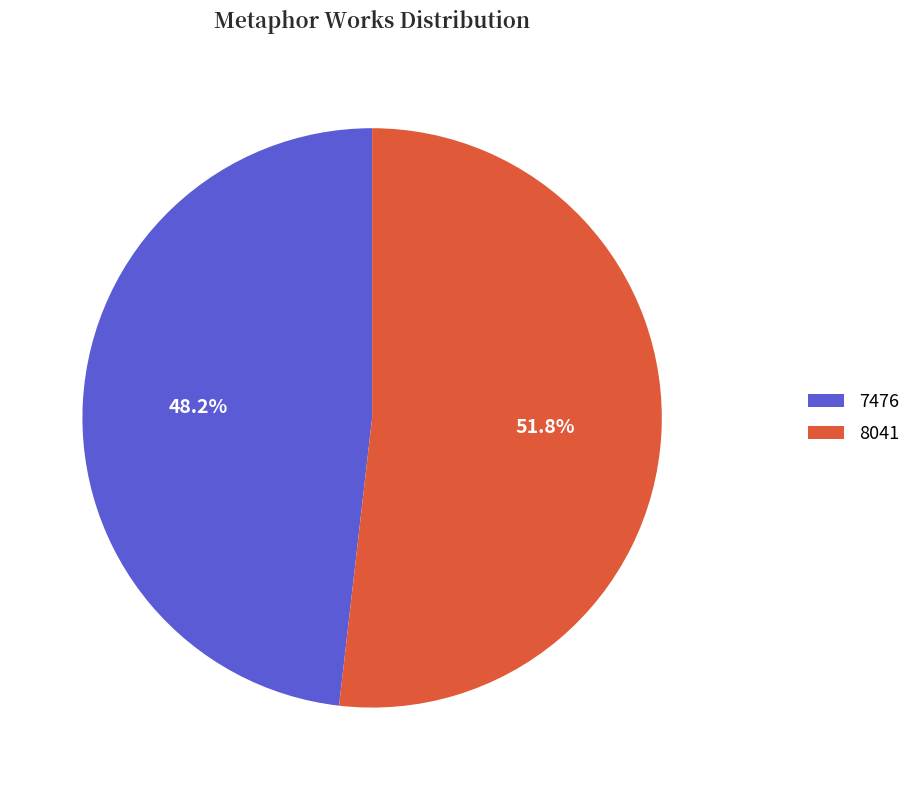

How much of the chart is everything except 8041?

48.2%